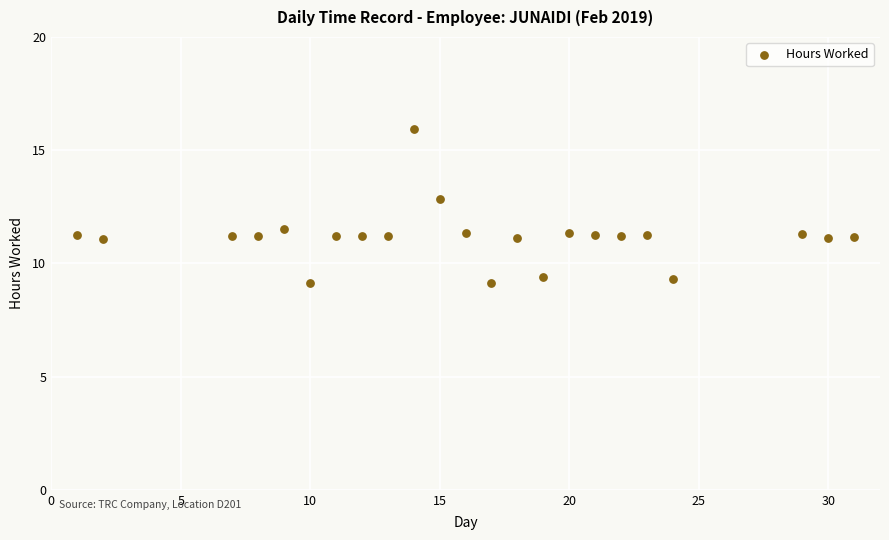

What is the range of Y values (max minus min)?

6.8